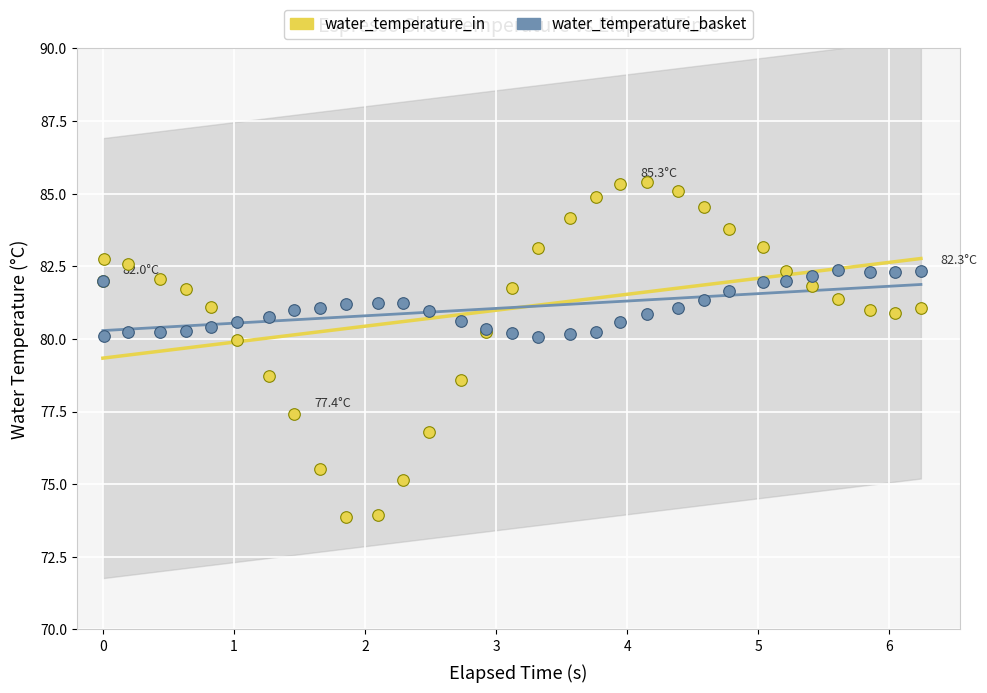

Which series contains the lowest Y value?

water_temperature_in